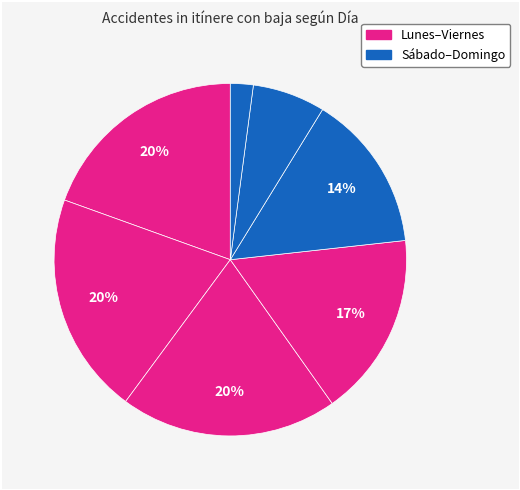

Which category has the smallest portion of the pie?

Domingo